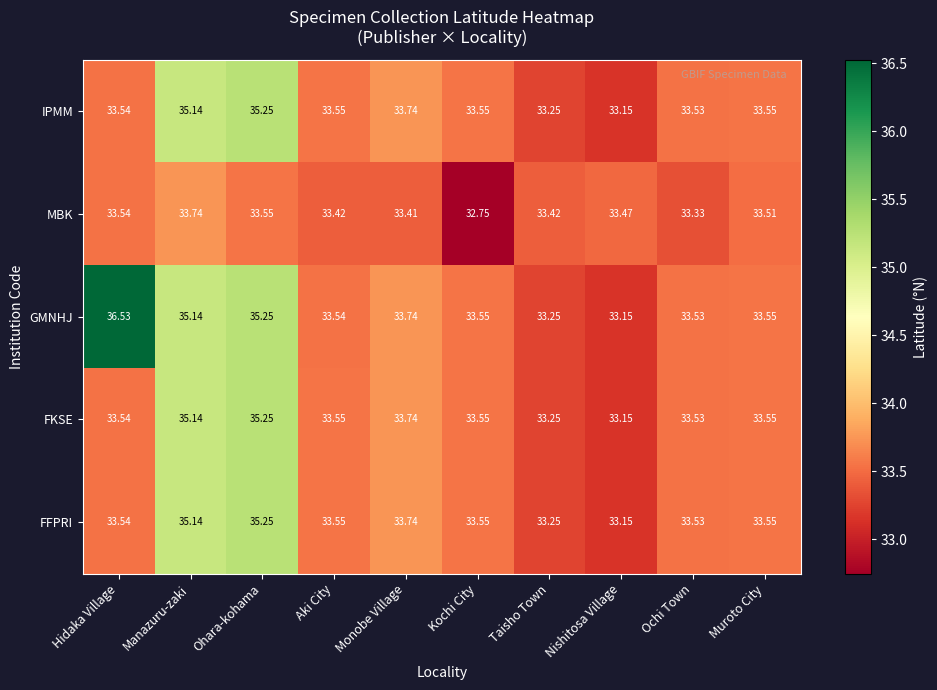

Which category has the highest value in the IPMM series?

Ohara-kohama